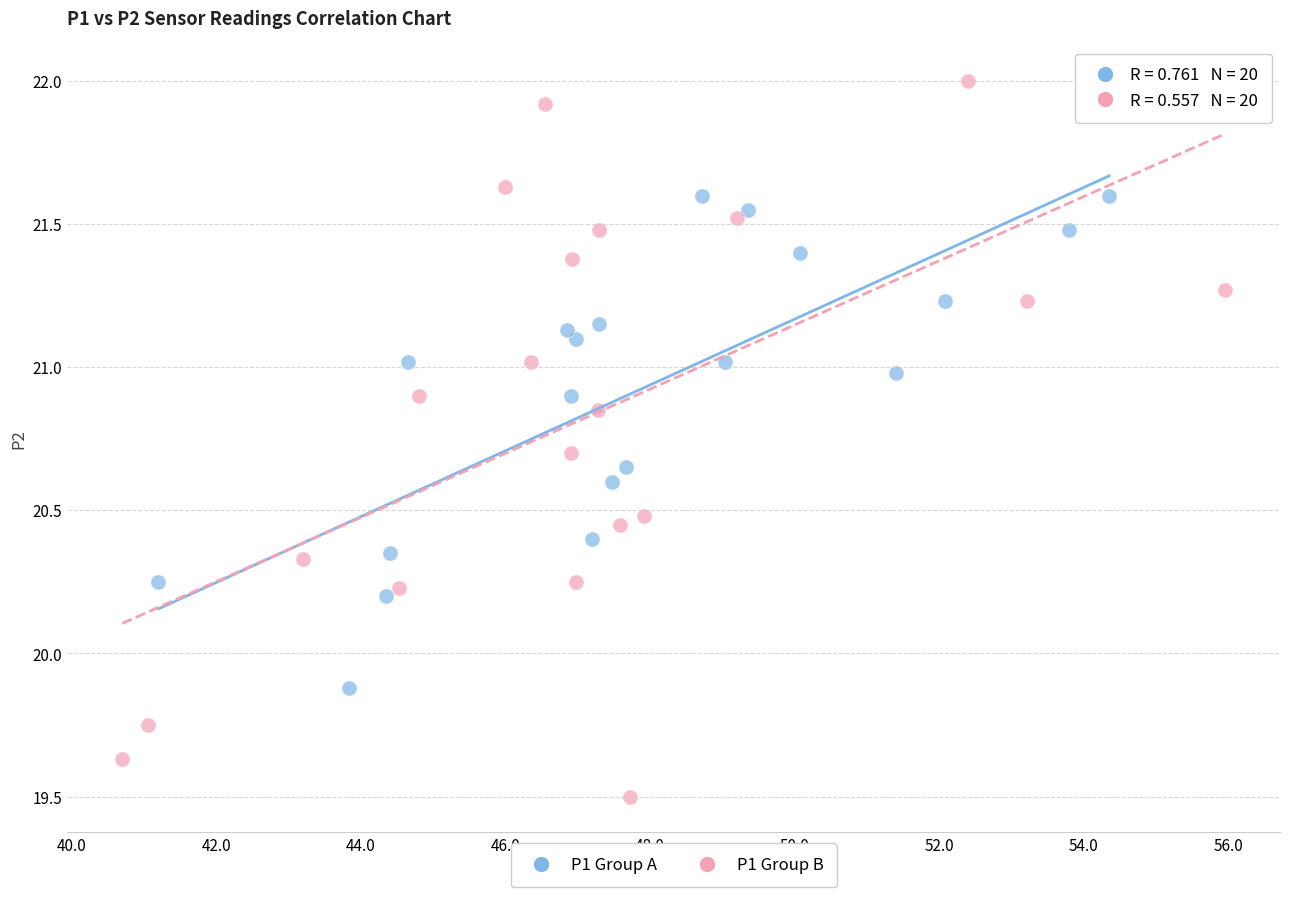

Which series has the widest spread of Y values?

P1 Group B